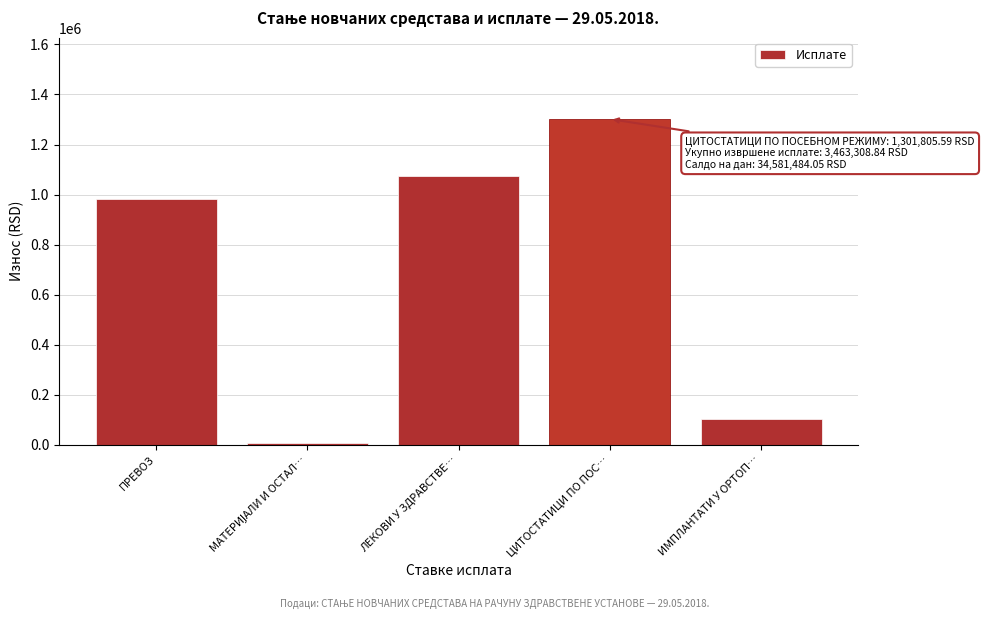

Reading left to right, extract all data points from this chart.

980964.5	5938.0	1073510.8	1301805.6	101090.0